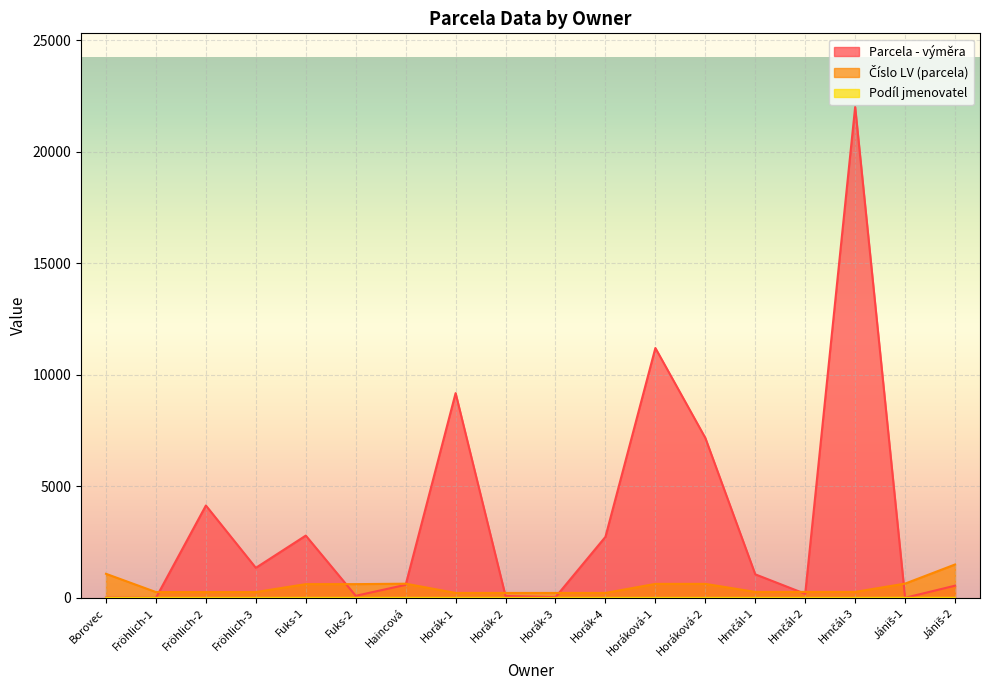

Between Fröhlich-1 and Fuks-2, which is larger?

Fuks-2